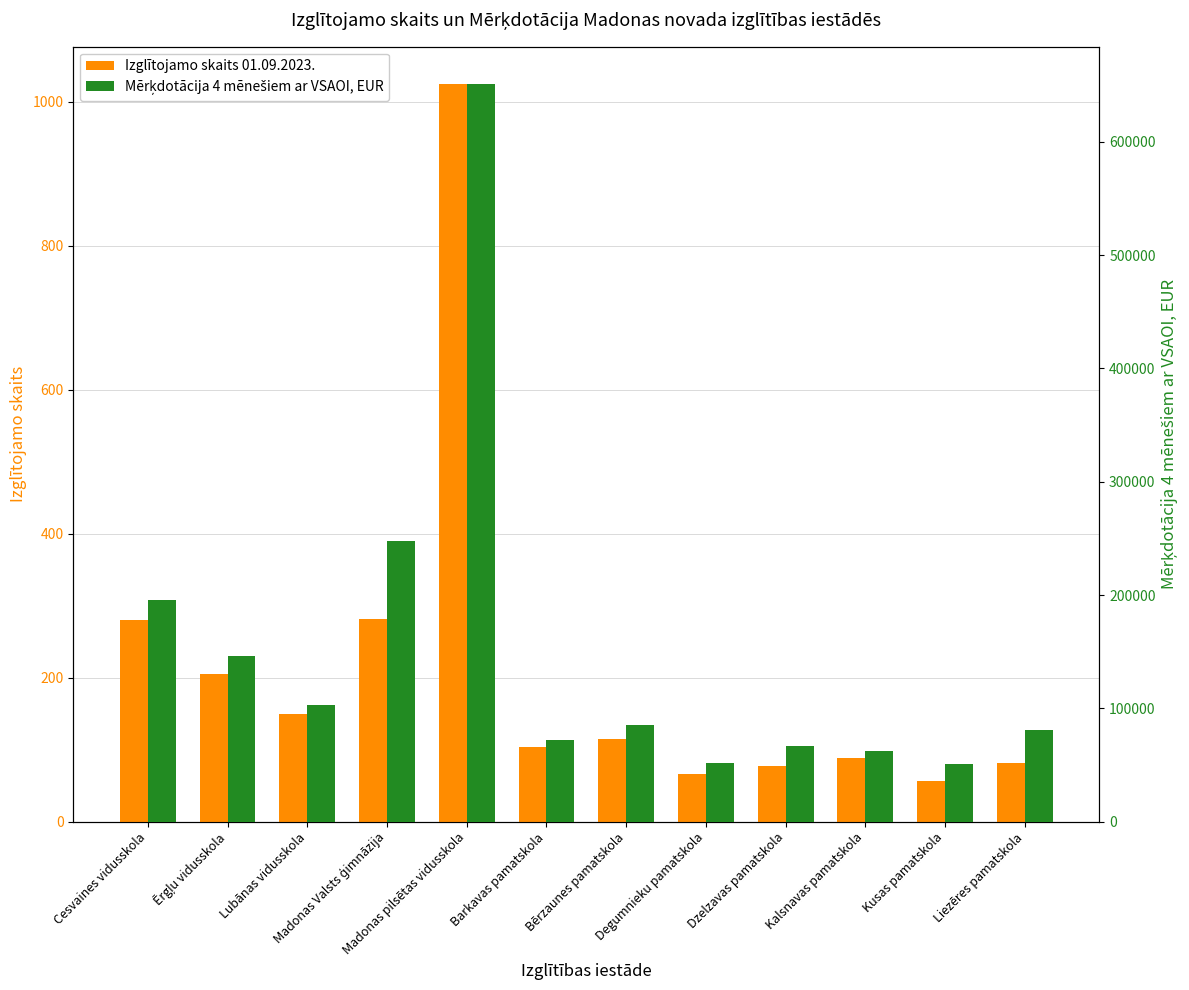

How many groups of bars are there?

12